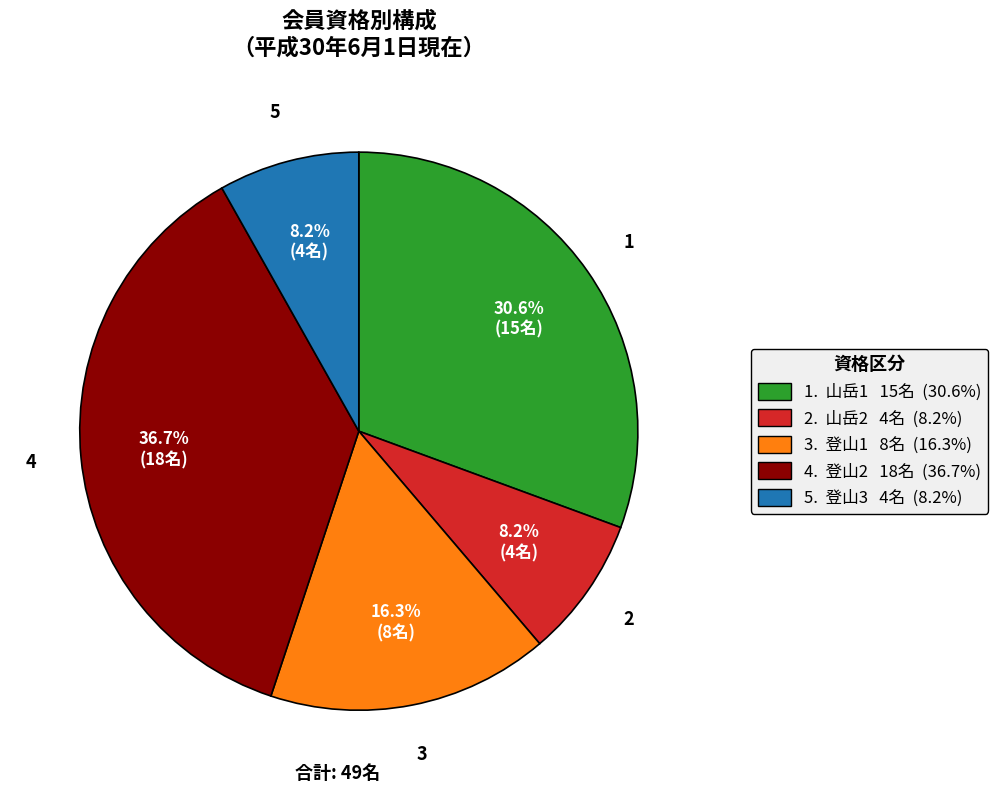

Is there a majority slice in this chart?

No